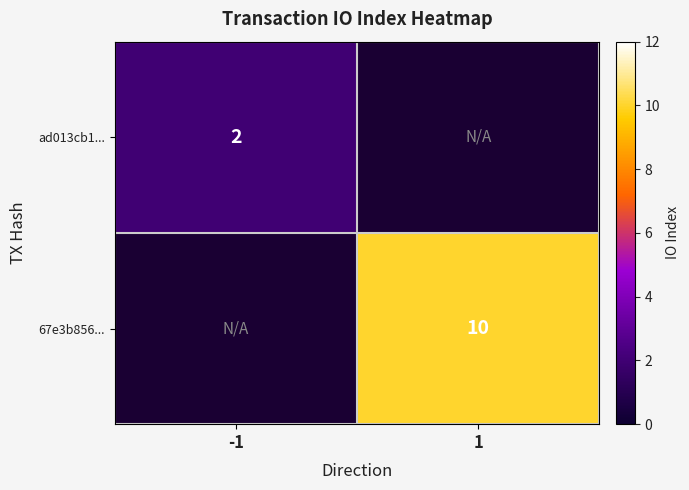

The 67e3b856... series shows 2 at 1. True or false?

False